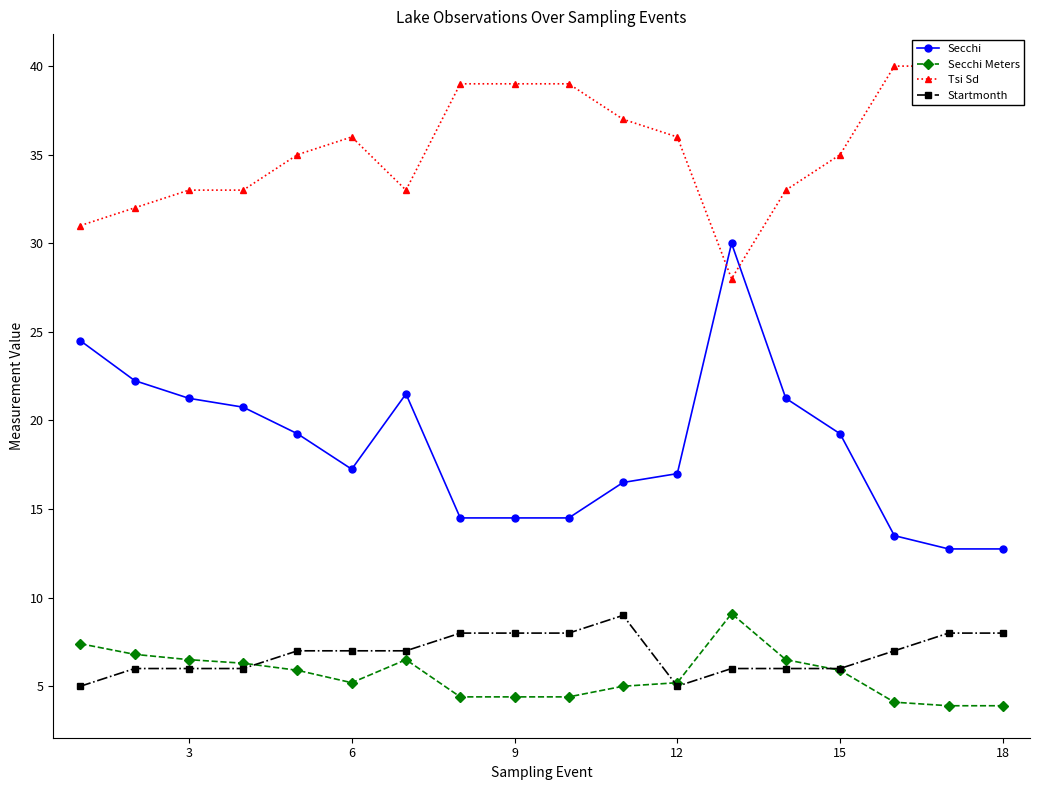

Which series has the largest total across all categories?

Tsi Sd